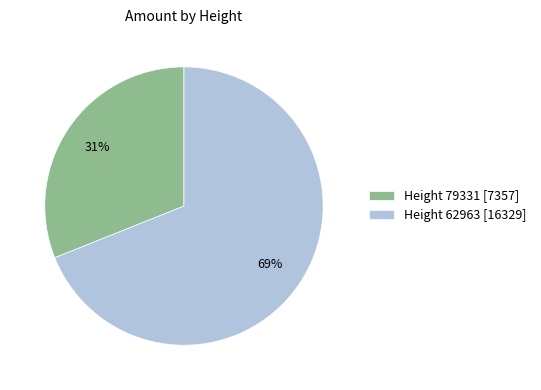

How many slices are in this pie chart?

2